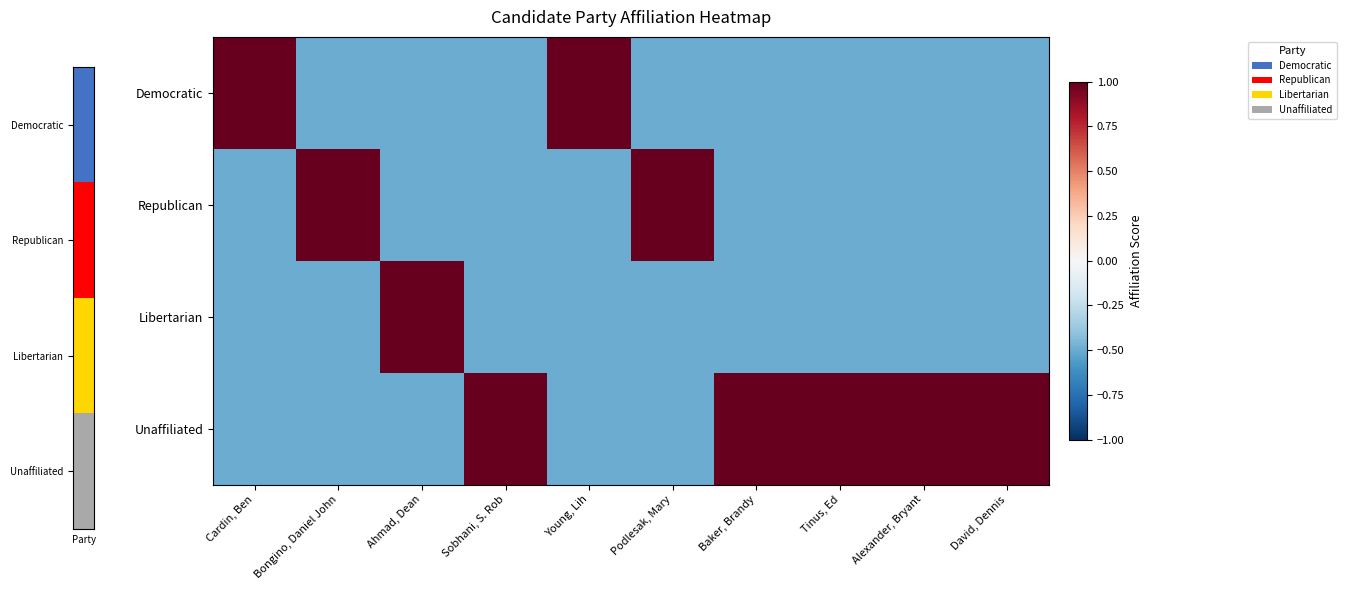

What is the spread (max minus min) of values at Bongino, Daniel John?

2.0